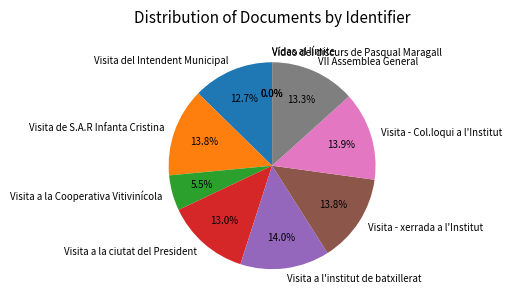

Is there a majority slice in this chart?

No